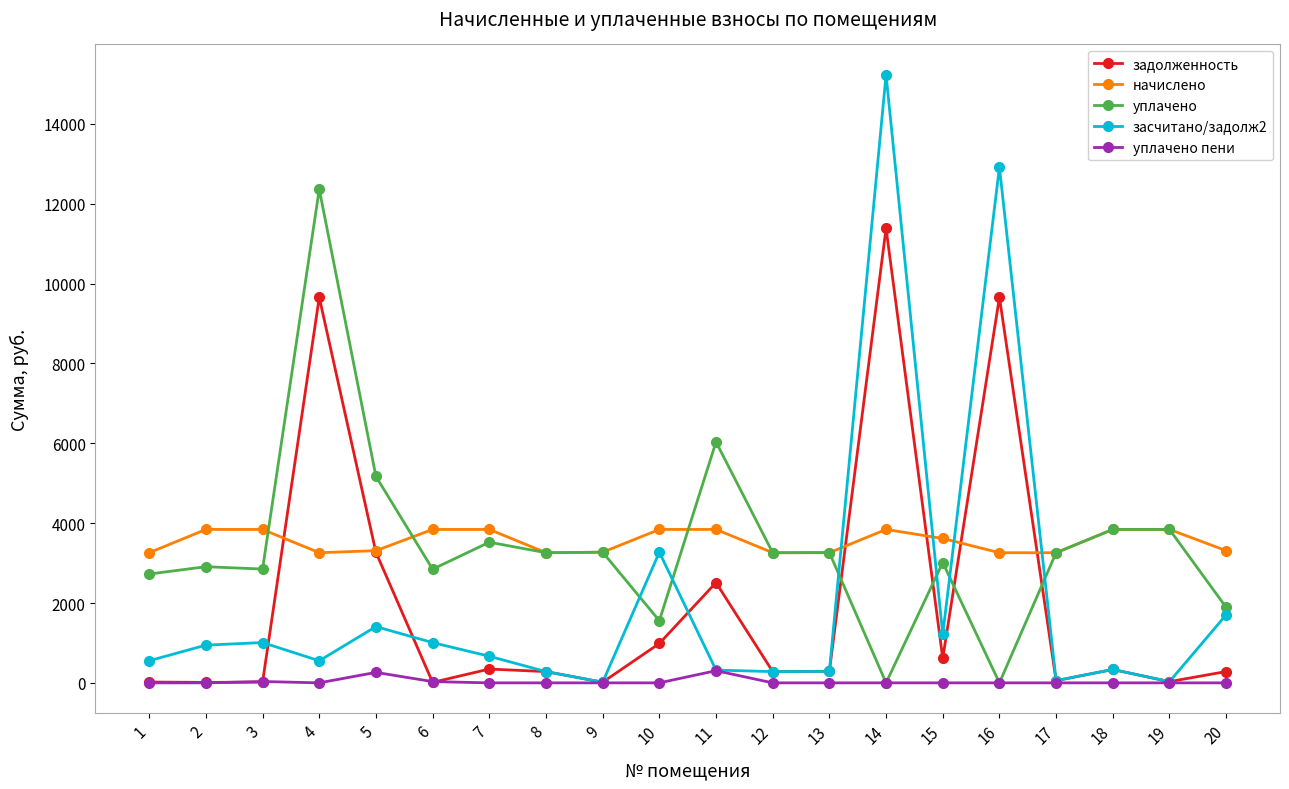

What is the spread (max minus min) of values at 8?

3259.8